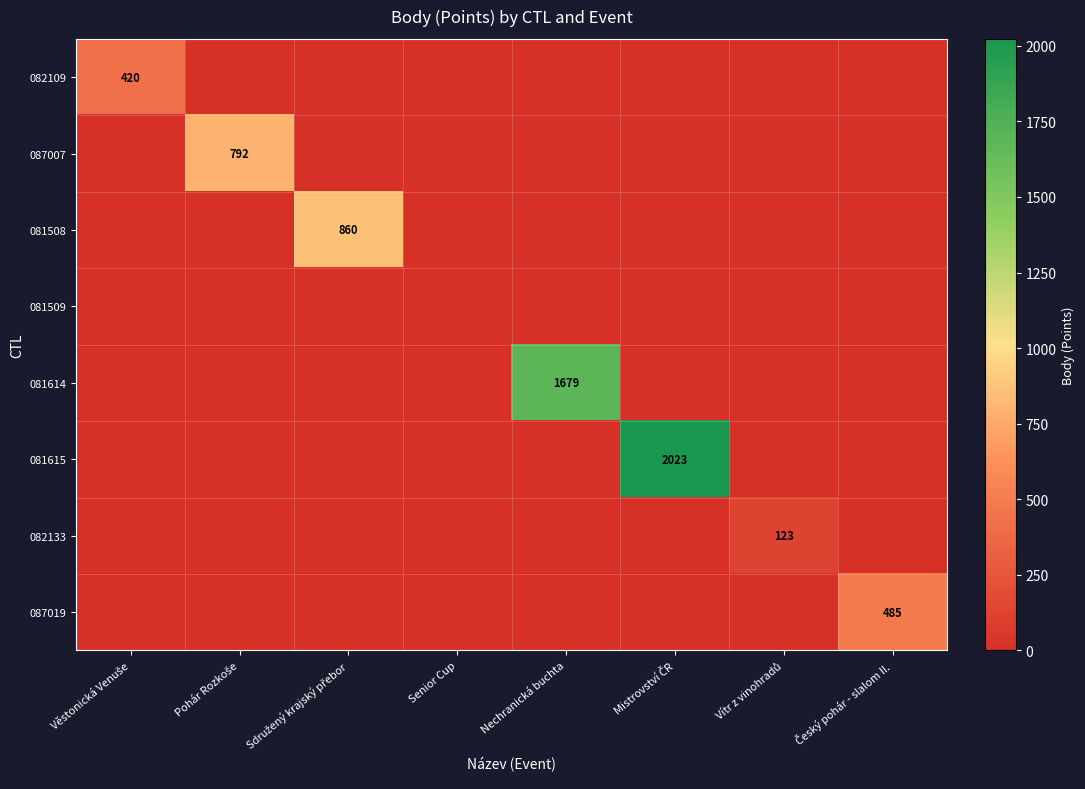

Which series has the widest spread of values?

081615